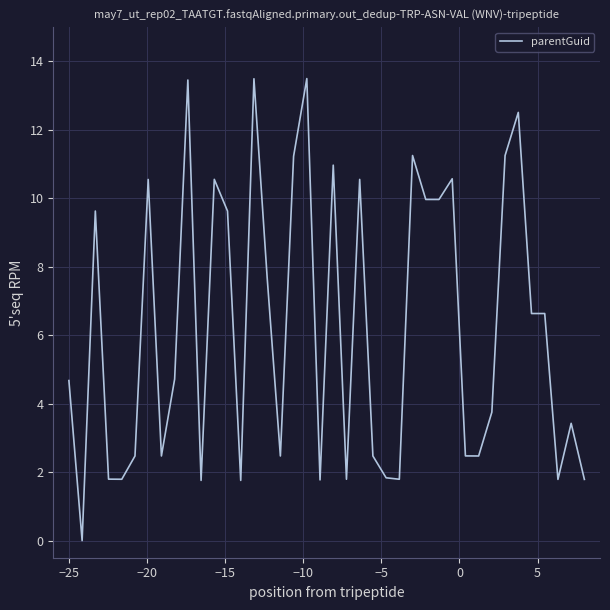

What is the greatest value displayed?

13.5